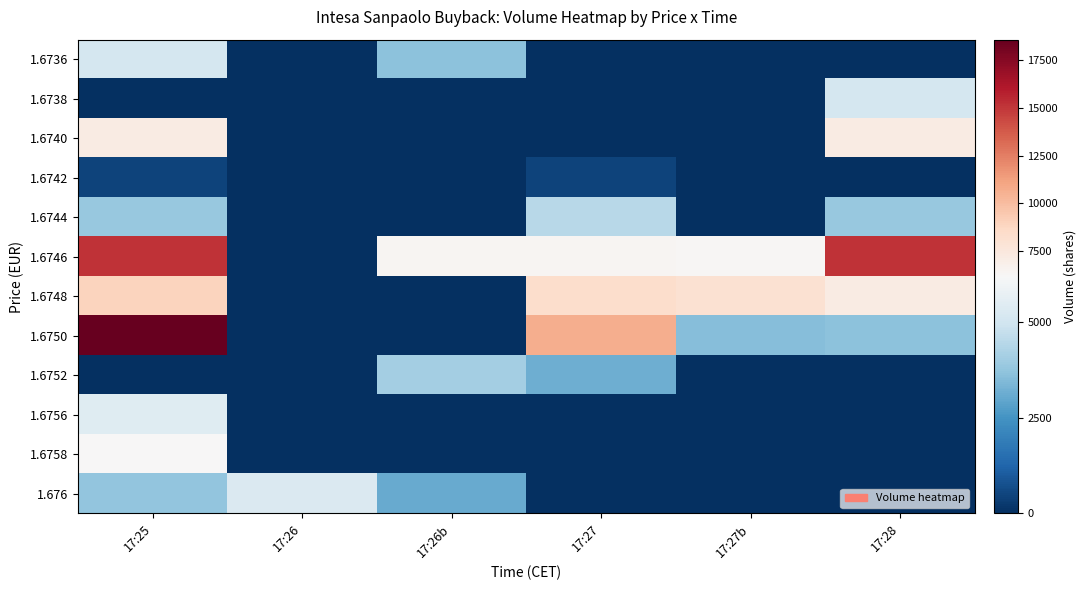

Rank the series at 17:26 from highest to lowest value.

1.676, 1.6736, 1.6738, 1.6740, 1.6742, 1.6744, 1.6746, 1.6748, 1.6750, 1.6752, 1.6756, 1.6758